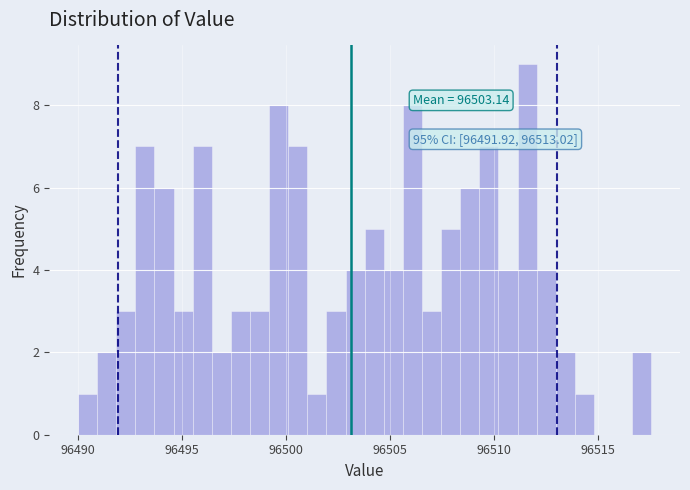

Around what value on the x-axis is the tallest bar? Give the approximate position of its centre, as read against the axis.

96511.5